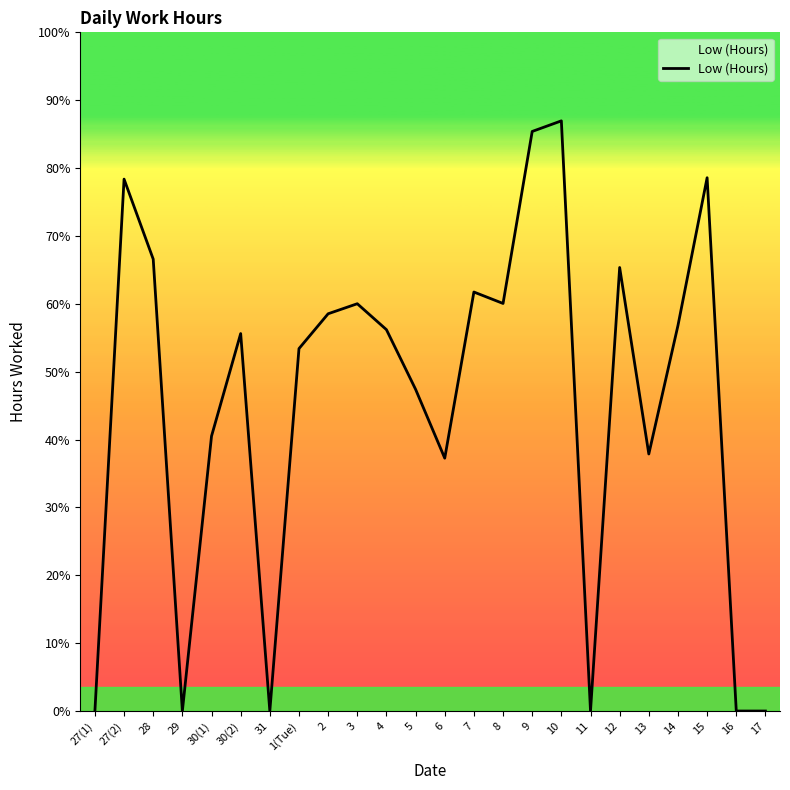

Read the value at 2.

14.2